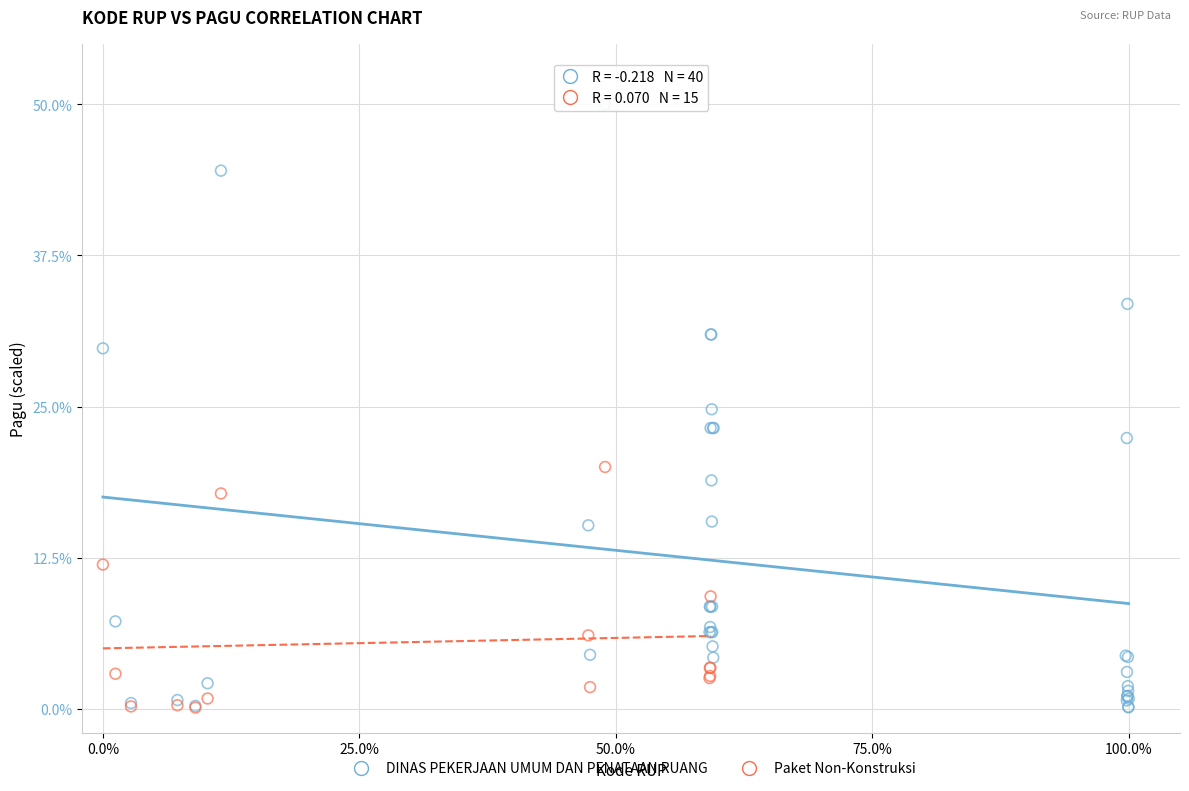

Which series reaches the maximum Y coordinate?

DINAS PEKERJAAN UMUM DAN PENATAAN RUANG